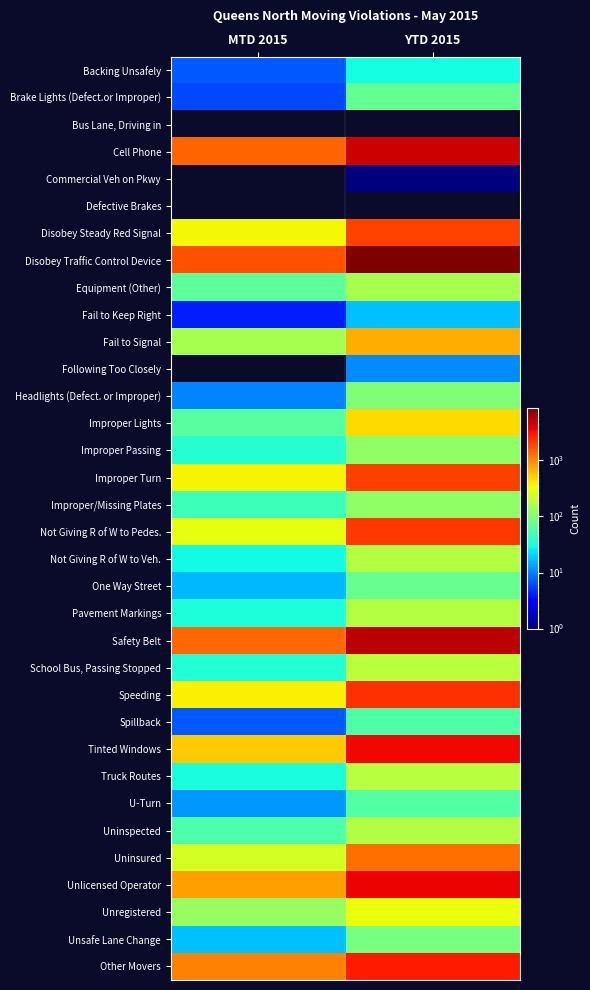

Which series has the largest range (max minus min)?

Disobey Traffic Control Device